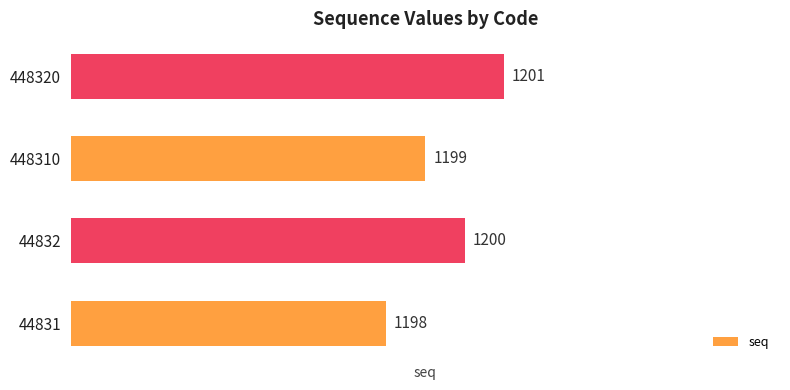

What is the difference between the maximum and minimum values?

3